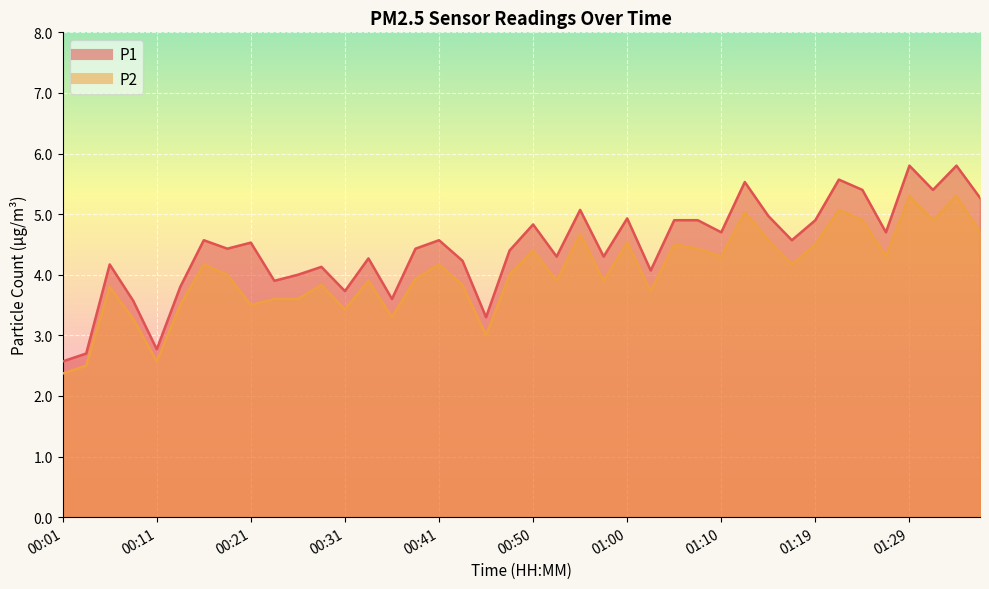

Which series has the largest range (max minus min)?

P1